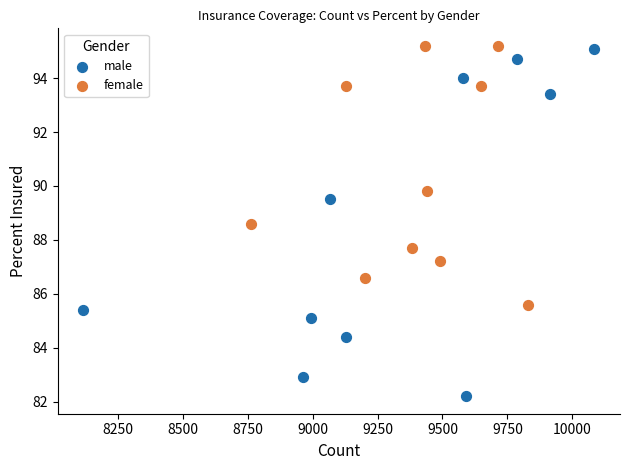

Which series has the largest Y range (max minus min)?

male